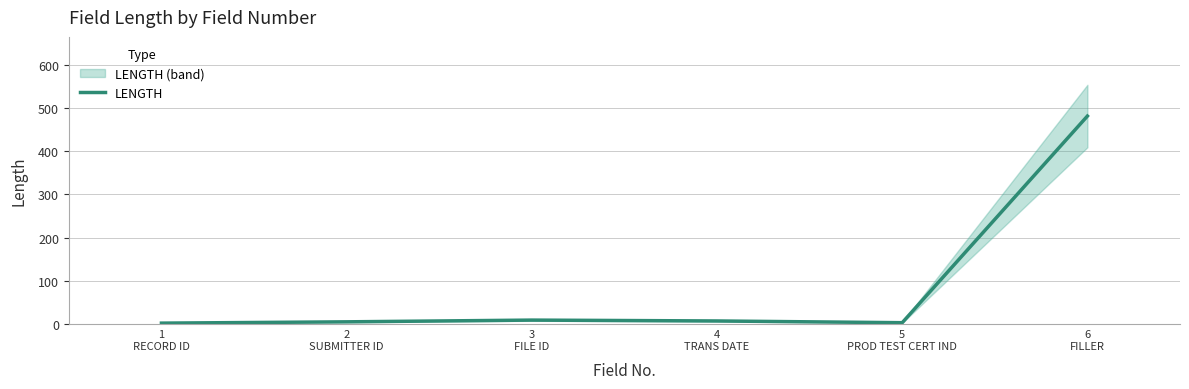

Reading left to right, transcribe all the data shown in this chart.

1
RECORD ID=3	2
SUBMITTER ID=6	3
FILE ID=10	4
TRANS DATE=8	5
PROD TEST CERT IND=4	6
FILLER=481